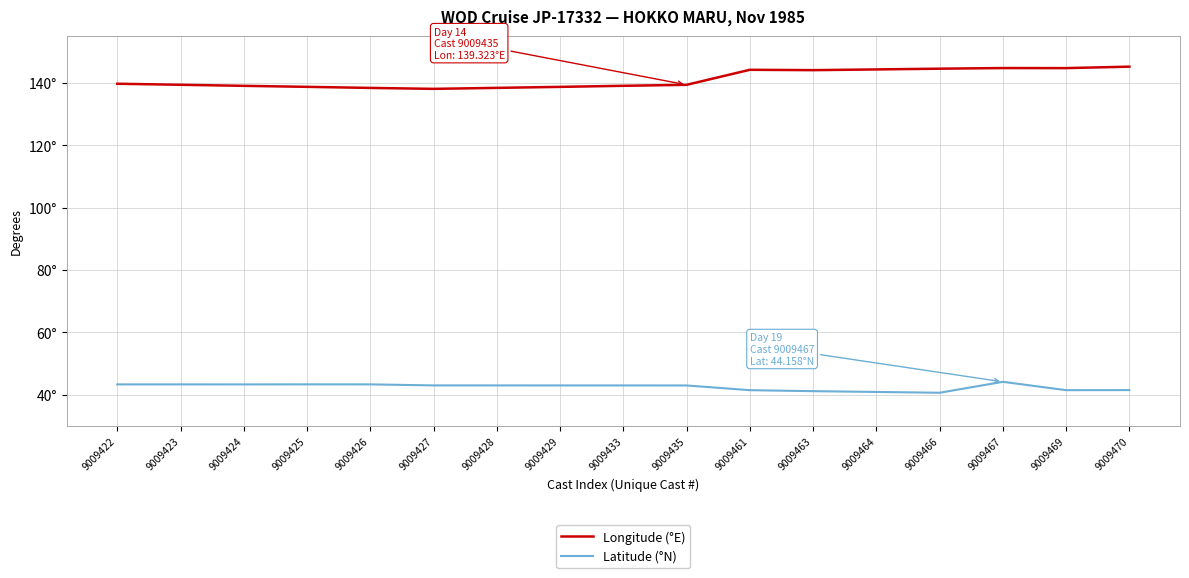

In Latitude (°N), how many points are lower than both neighbors (excluding endpoints)?

3